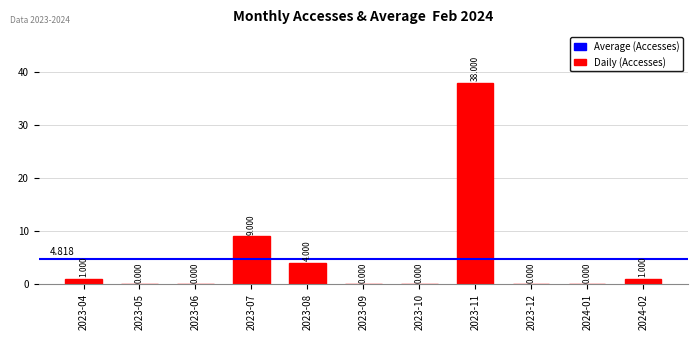

Is it true that the value at 2023-09 is -14?

False